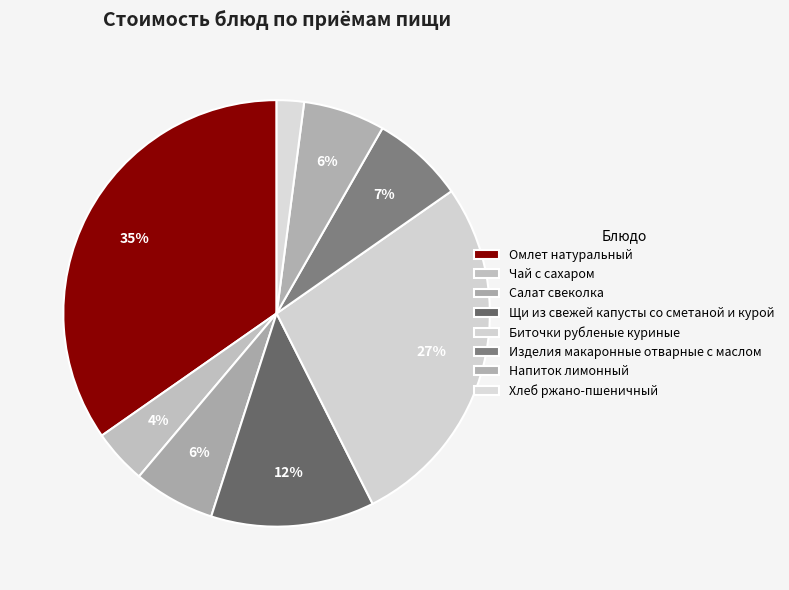

The Хлеб ржано-пшеничный slice represents 2% of the pie. True or false?

True